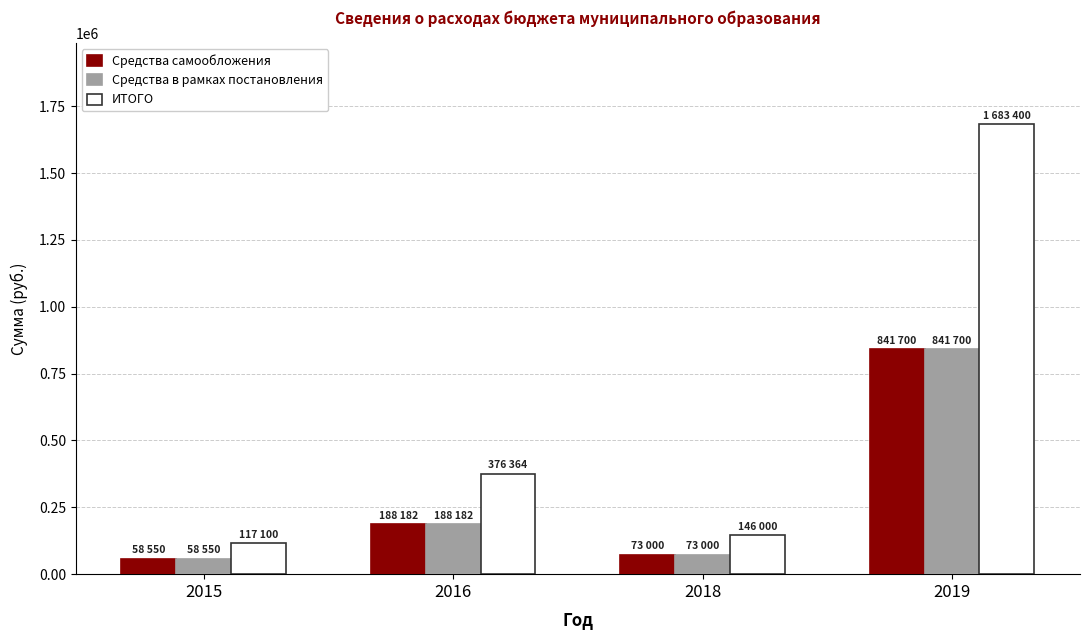

What is the greatest value displayed?

1683400